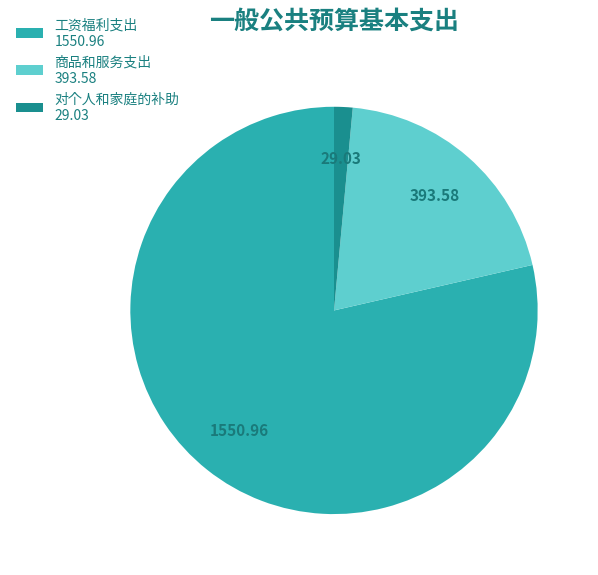

Rank the categories by value from highest to lowest.

工资福利支出, 商品和服务支出, 对个人和家庭的补助